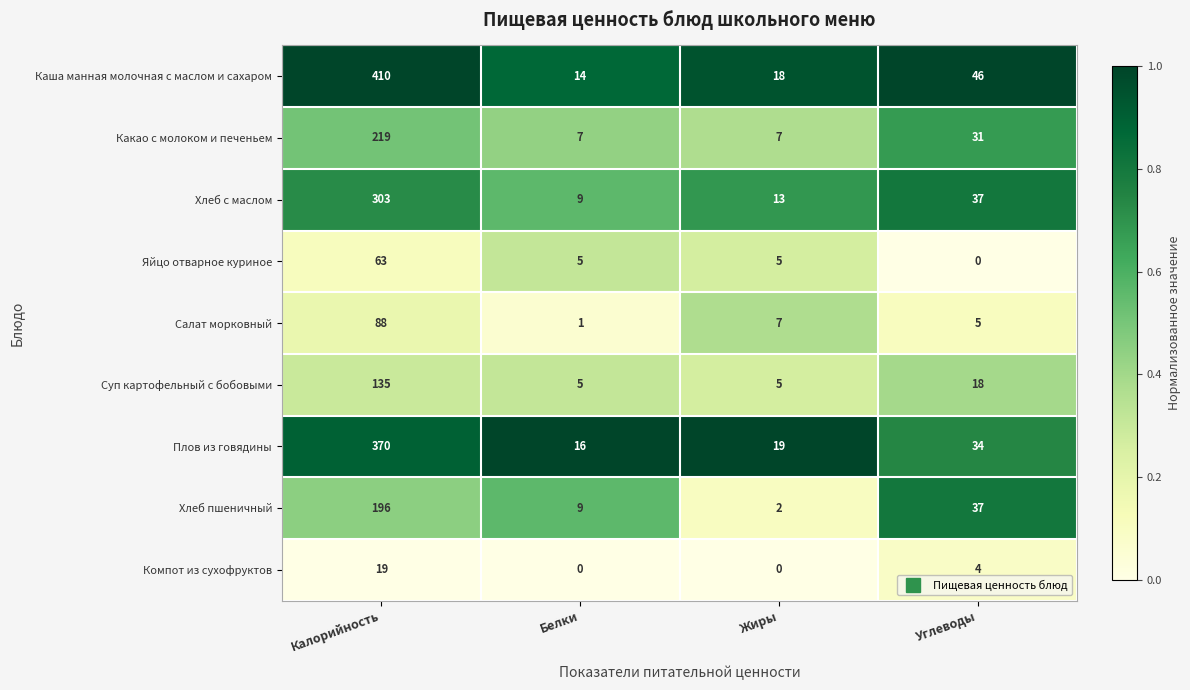

Which series has the largest range (max minus min)?

Каша манная молочная с маслом и сахаром